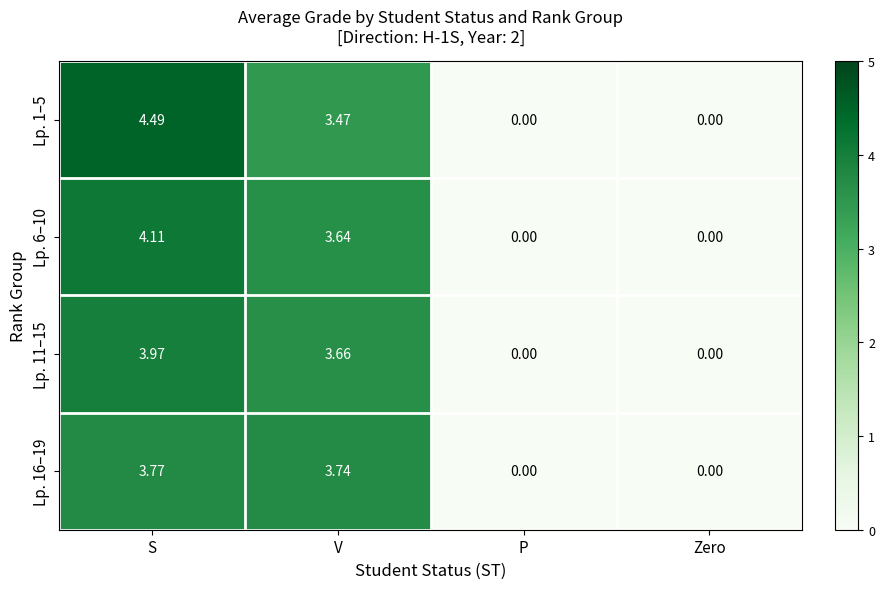

Which series has the largest total across all categories?

Lp. 1–5